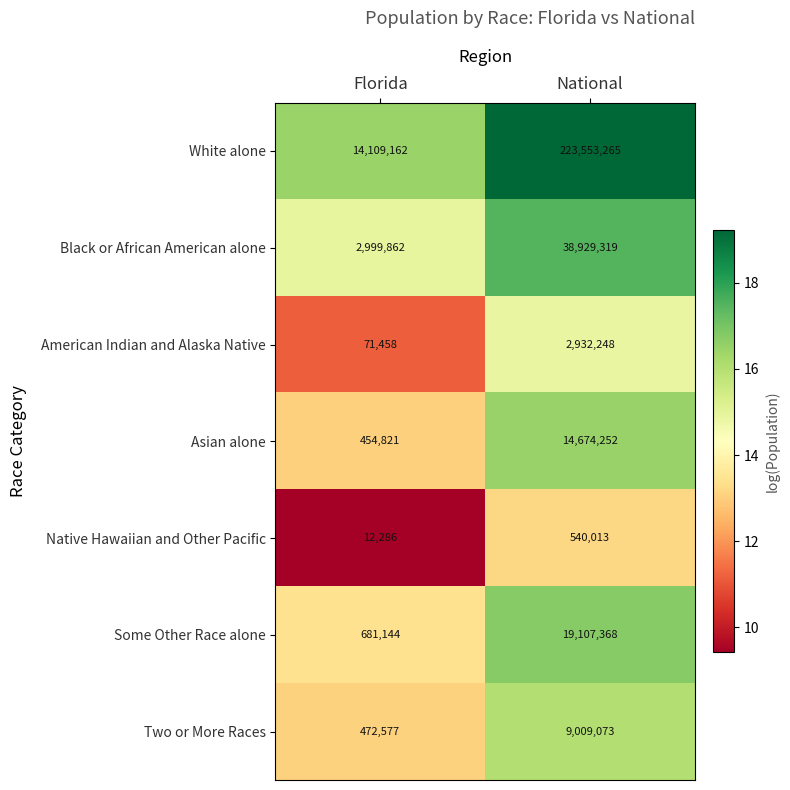

Which series has the widest spread of values?

White alone